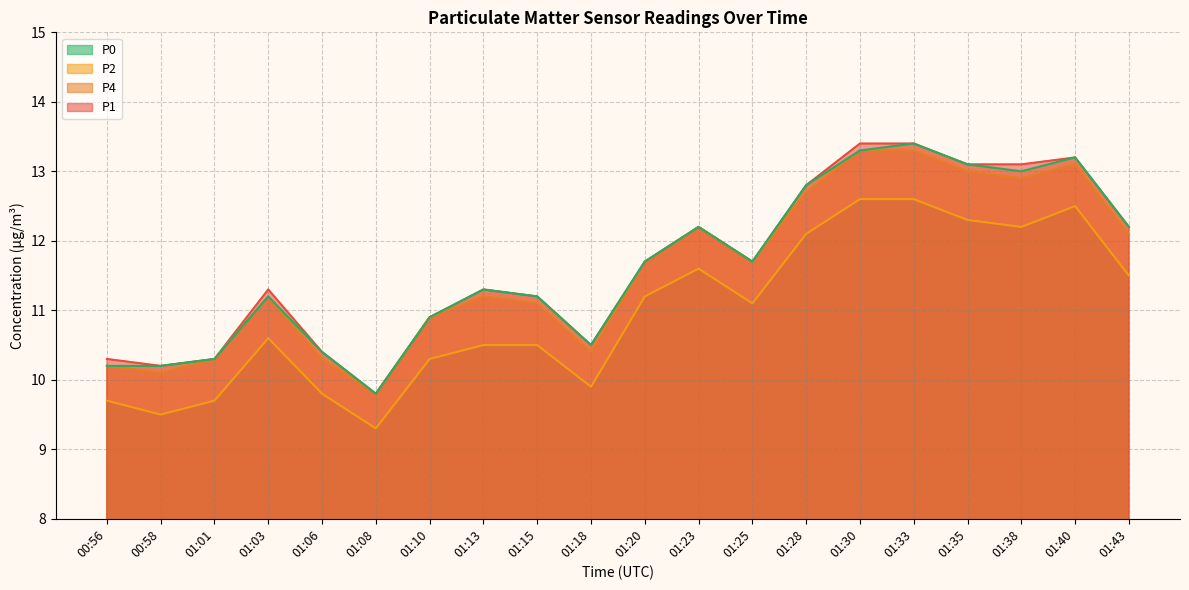

What is the difference between the highest and lowest values at 01:06?

0.6